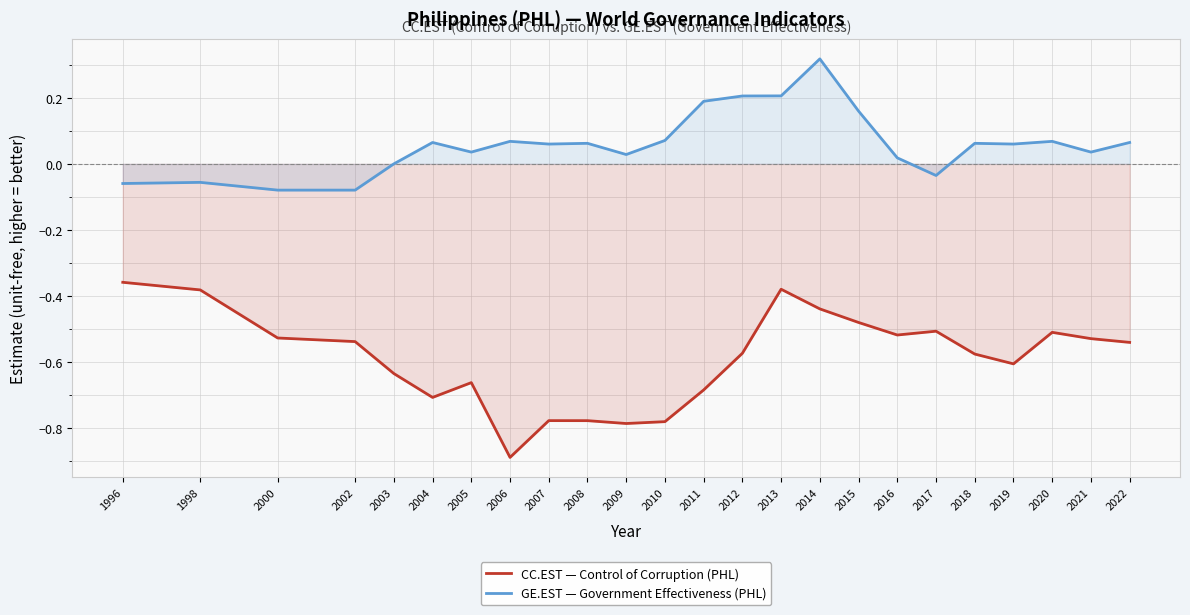

True or false: GE.EST — Government Effectiveness (PHL) has a value of -0.0 at 2017.

False